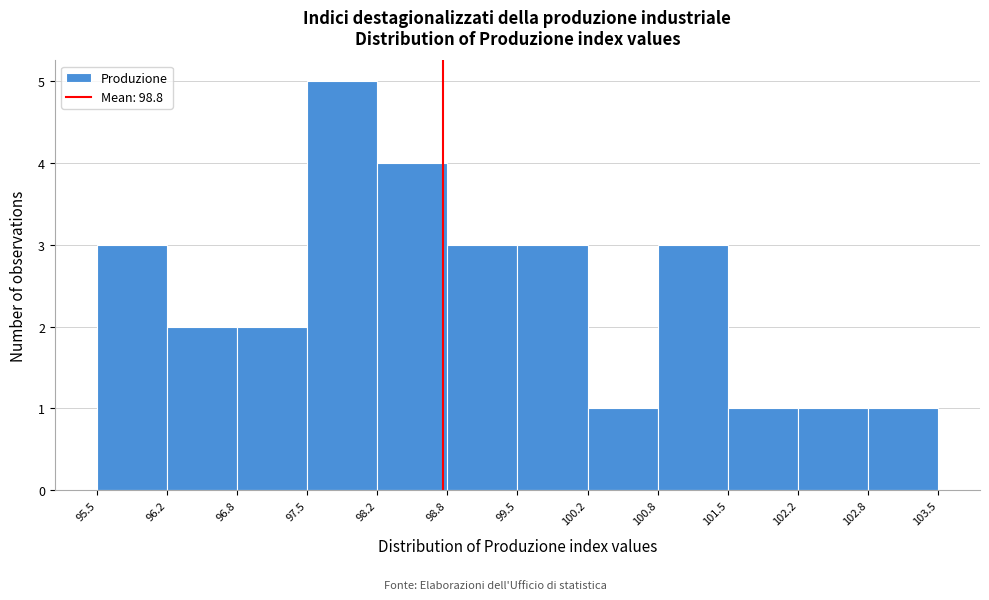

Reading left to right, list every bar in this chart as the range it spans on the x-axis followed by its height. The values are not printed on the chart, so give them approximately, as read against the axis.

95.5 to 96.2: 3
96.2 to 96.8: 2
96.8 to 97.5: 2
97.5 to 98.2: 5
98.2 to 98.8: 4
98.8 to 99.5: 3
99.5 to 100.2: 3
100.2 to 100.8: 1
100.8 to 101.5: 3
101.5 to 102.2: 1
102.2 to 102.8: 1
102.8 to 103.5: 1